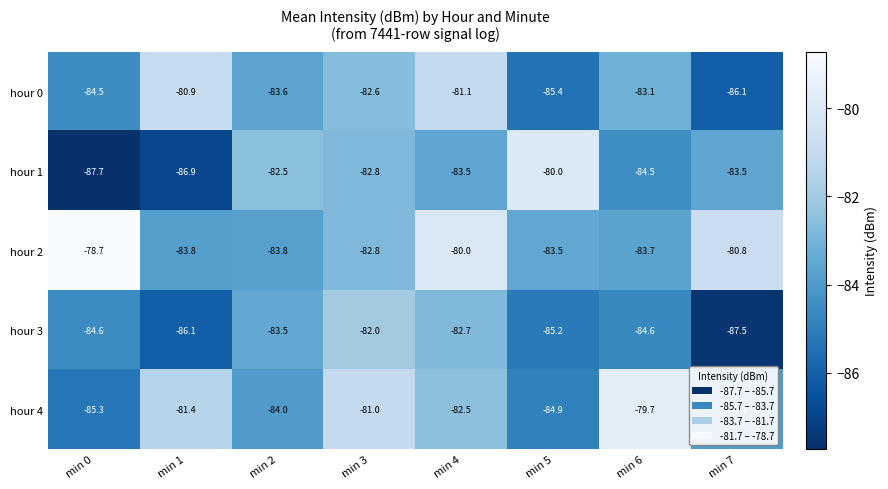

List the series in order of their peak value, lowest first.

hour 3, hour 0, hour 1, hour 4, hour 2